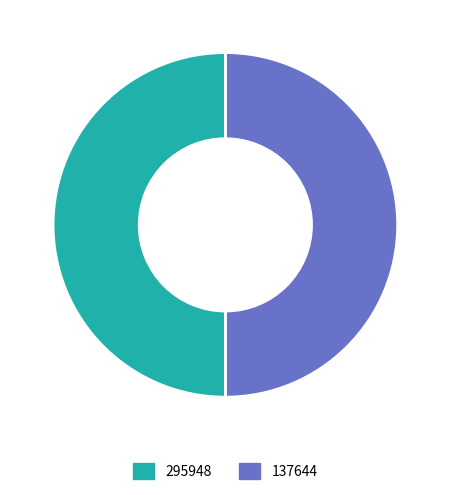

How many slices are in this pie chart?

2